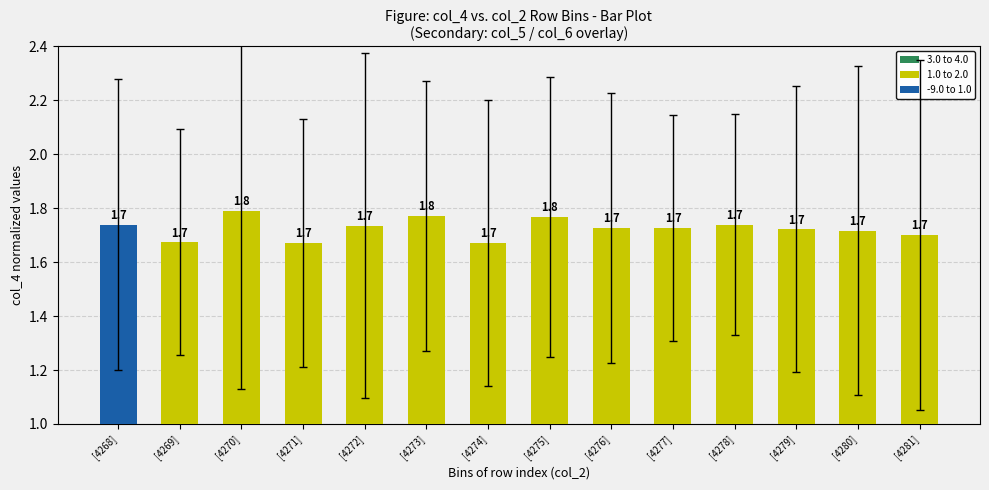

What is the label of the 9th bar from the right?

[4273]